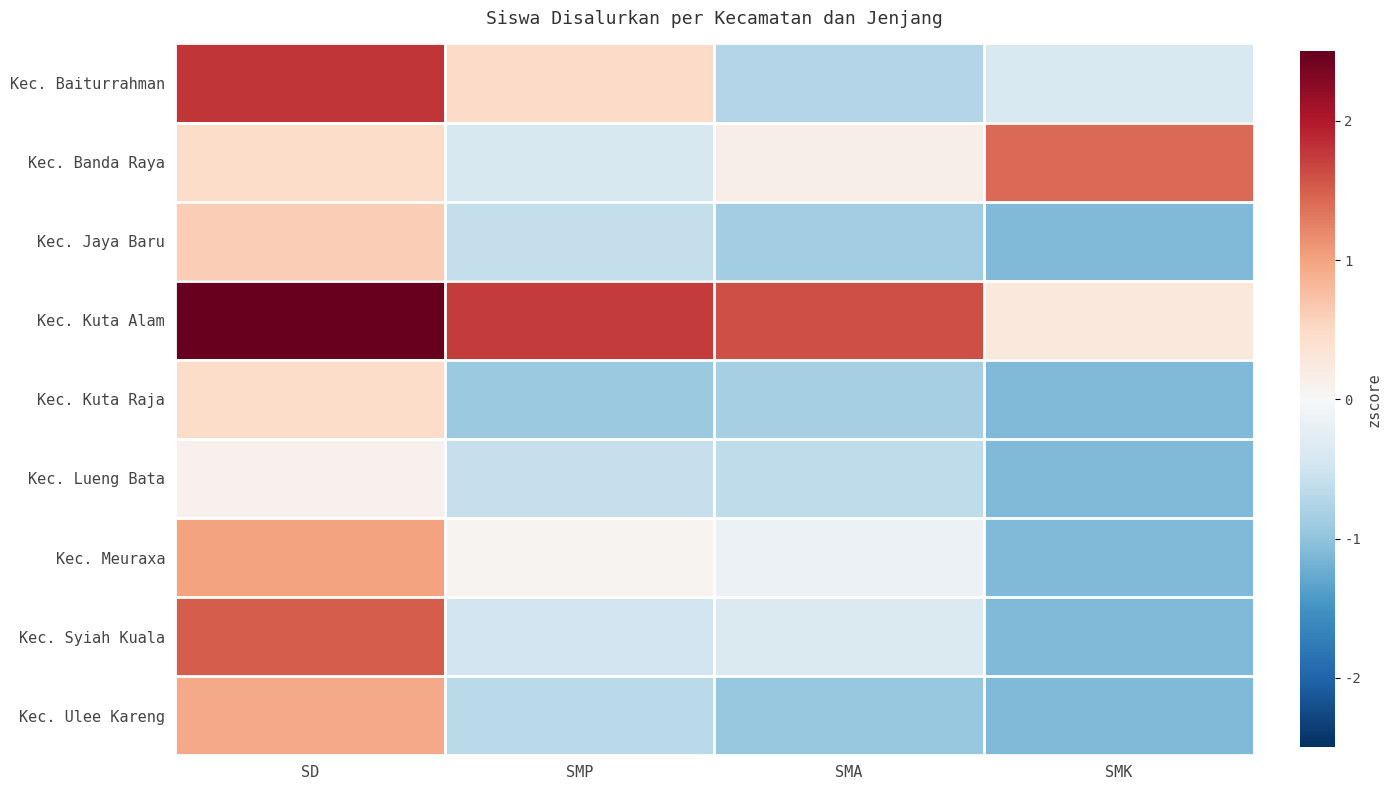

Reading right to left, transcribe all the data shown in this chart.

Kec. Baiturrahman: SMK=-0.4	SMA=-0.7	SMP=0.5	SD=1.8
Kec. Banda Raya: SMK=1.4	SMA=0.2	SMP=-0.4	SD=0.5
Kec. Jaya Baru: SMK=-1.1	SMA=-0.9	SMP=-0.6	SD=0.6
Kec. Kuta Alam: SMK=0.3	SMA=1.6	SMP=1.7	SD=2.6
Kec. Kuta Raja: SMK=-1.1	SMA=-0.8	SMP=-0.9	SD=0.5
Kec. Lueng Bata: SMK=-1.1	SMA=-0.6	SMP=-0.6	SD=0.1
Kec. Meuraxa: SMK=-1.1	SMA=-0.1	SMP=0.1	SD=1.0
Kec. Syiah Kuala: SMK=-1.1	SMA=-0.4	SMP=-0.5	SD=1.5
Kec. Ulee Kareng: SMK=-1.1	SMA=-1.0	SMP=-0.7	SD=1.0